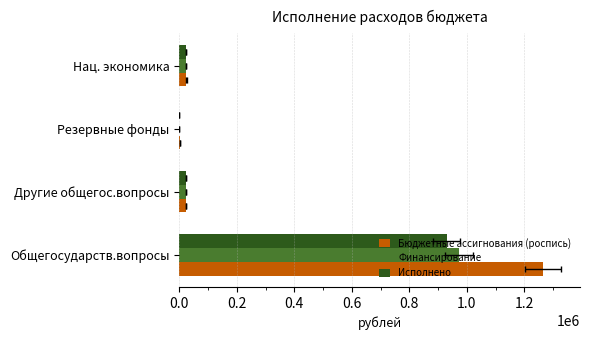

What is the value of the Бюджетные ассигнования (роспись) bar at the 1st from the left?

1263747.4